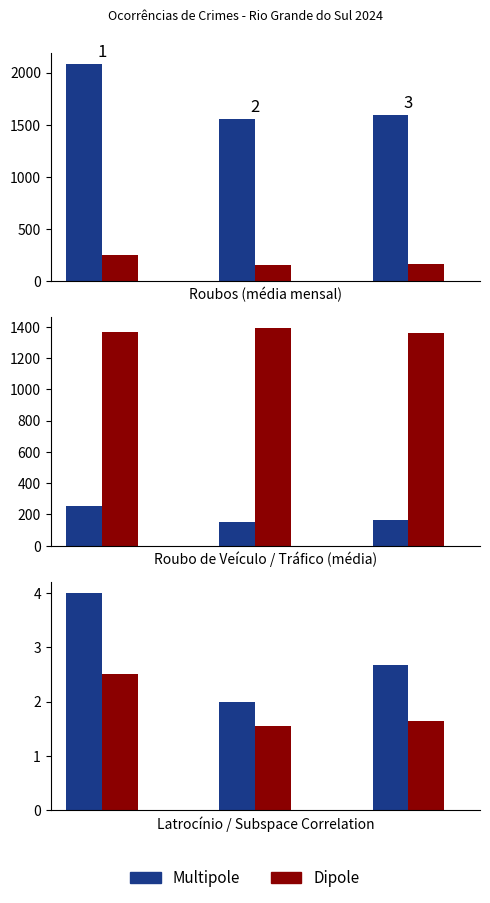

What is the minimum value for Multipole?

2.0